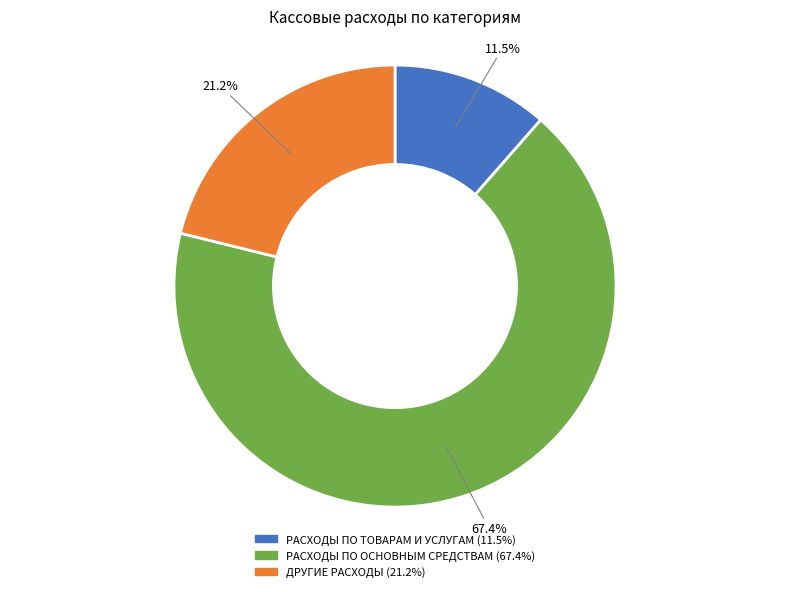

How many slices are in this pie chart?

3